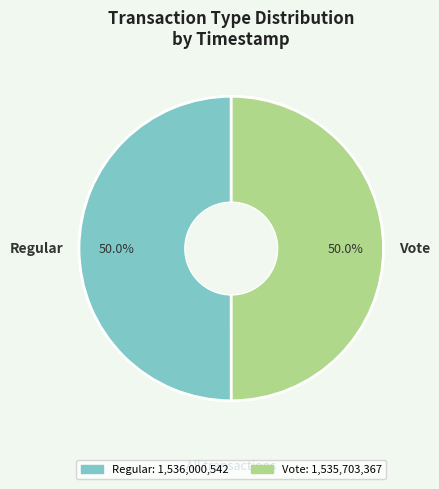

Approximately how many times larger is the value at Regular compared to Vote?

1.0